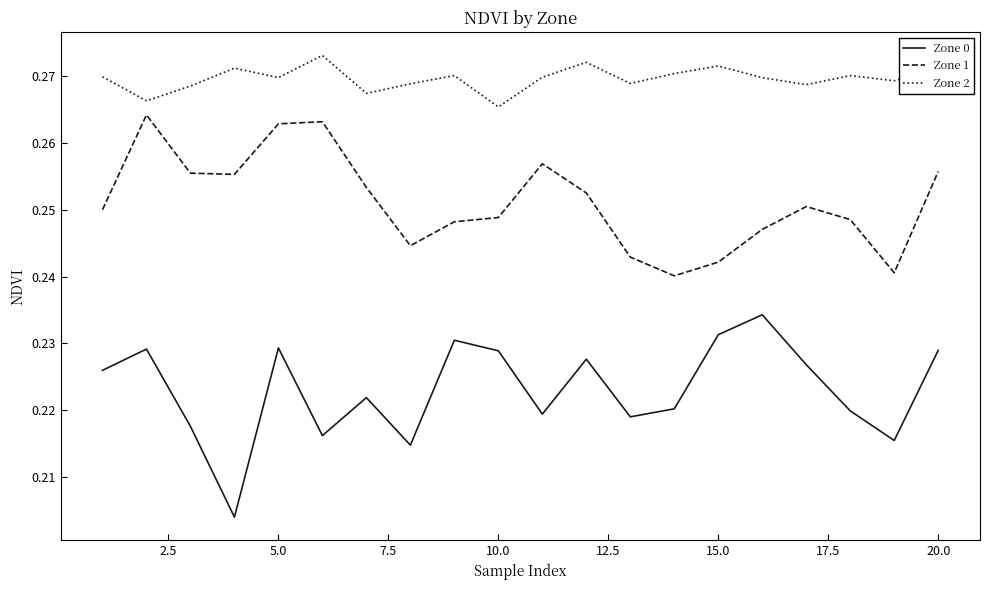

At how many categories does at least one series exceed 0?

20